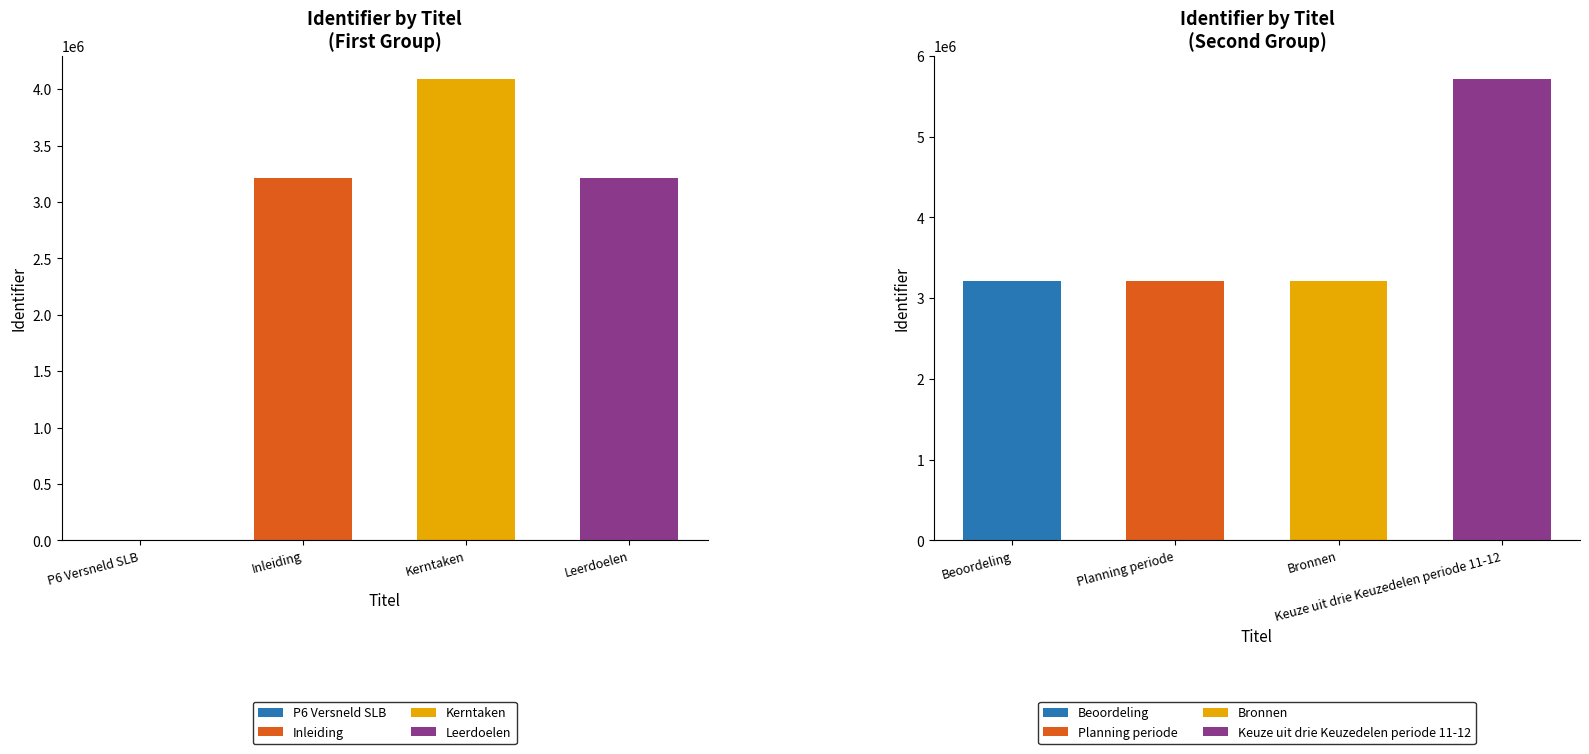

List the labels in order of value, smallest first.

P6 Versneld SLB, Inleiding, Leerdoelen, Beoordeling, Planning periode, Bronnen, Kerntaken, Keuze uit drie Keuzedelen periode 11-12